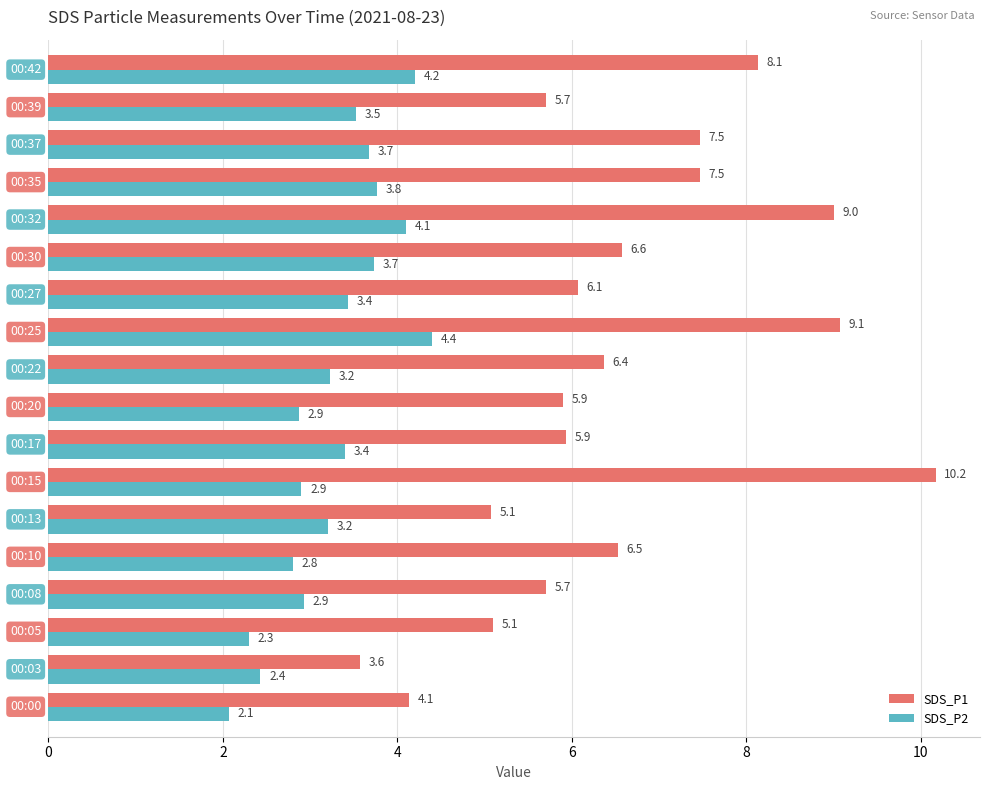

Rank the series by their average value, from highest to lowest.

SDS_P1, SDS_P2